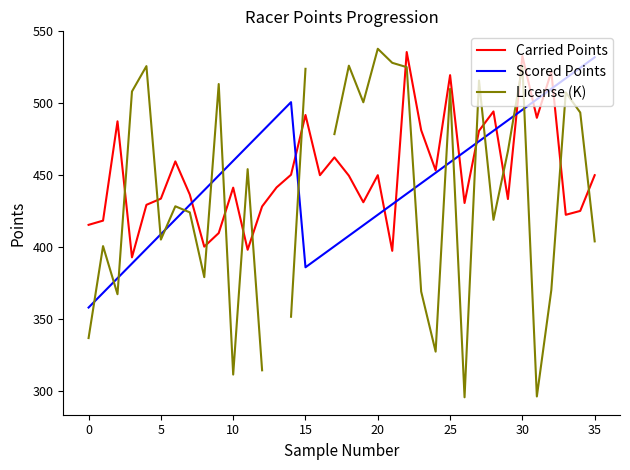

Between 10 and 26, which series saw the biggest shift?

License (K)